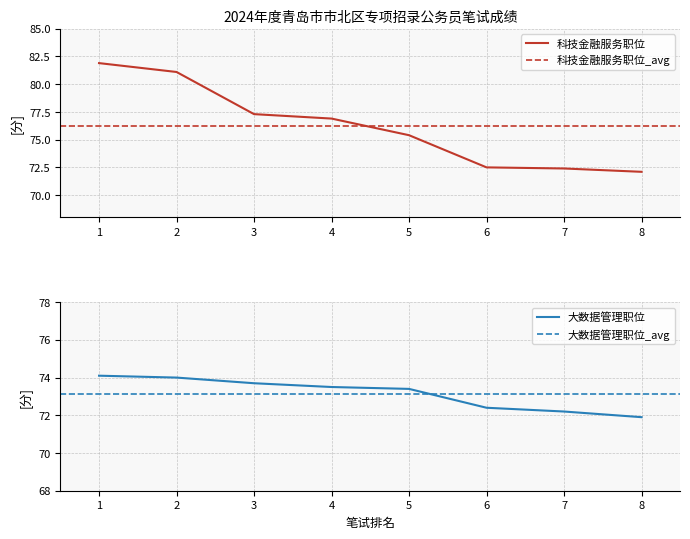

The 科技金融服务职位 series shows 29.6 at 4. True or false?

False